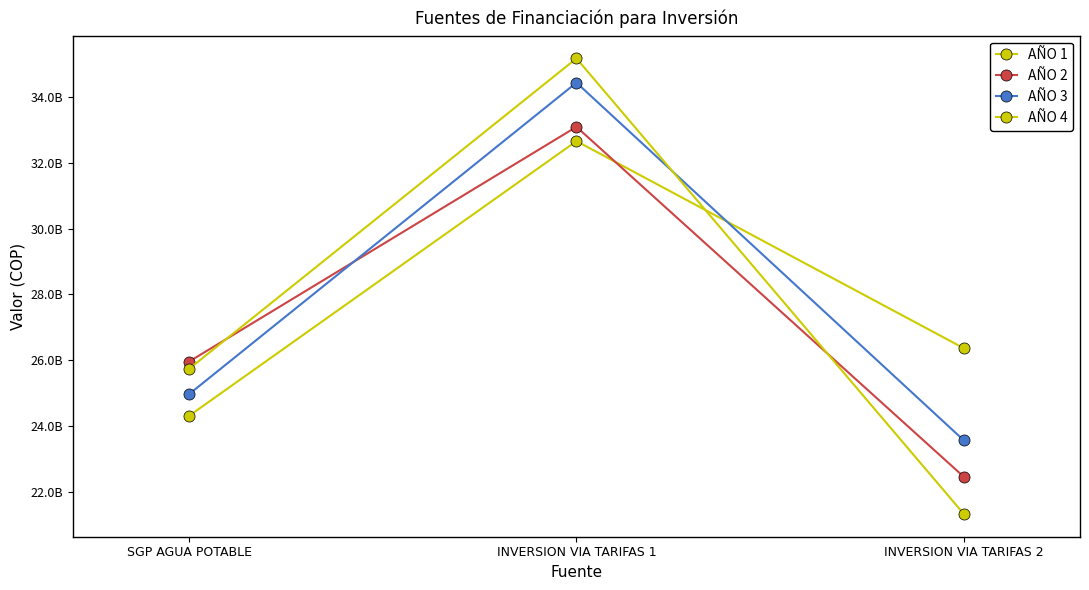

What is the value of the AÑO 3 point at the 2nd from the left?

34442705674